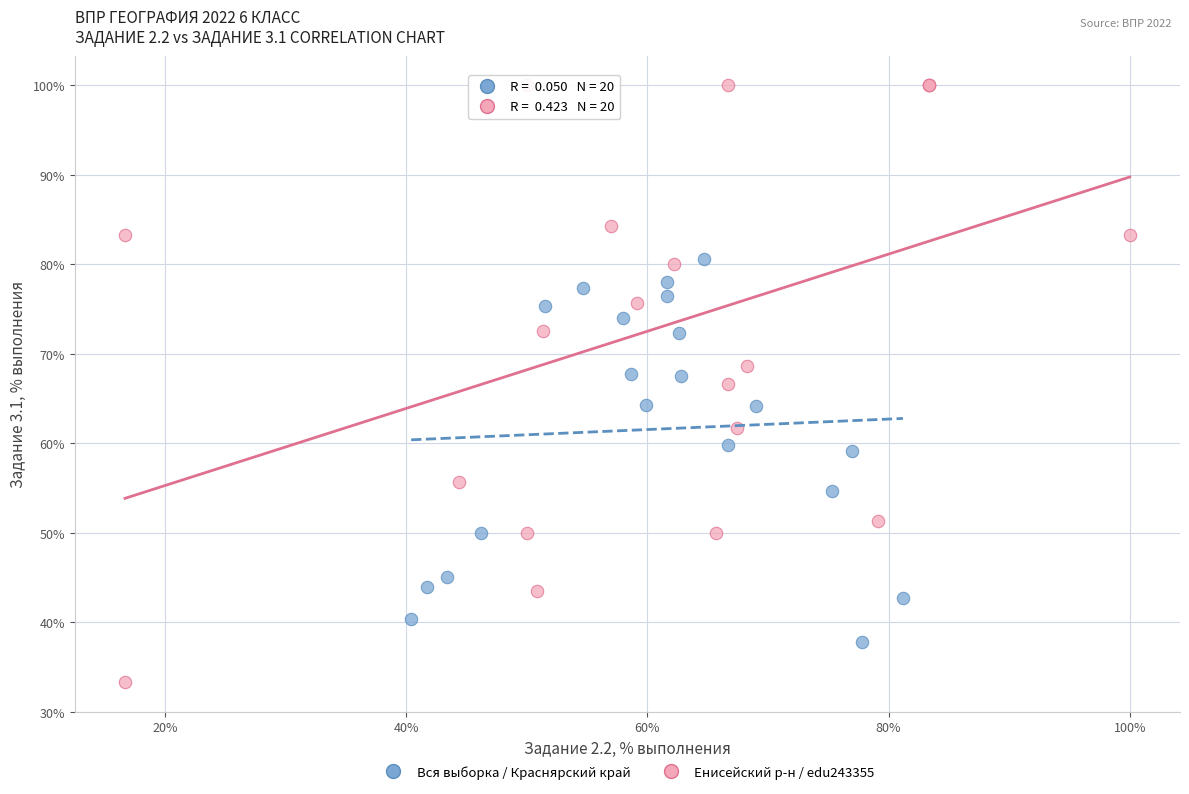

Which series has the widest spread of Y values?

Енисейский р-н / edu243355